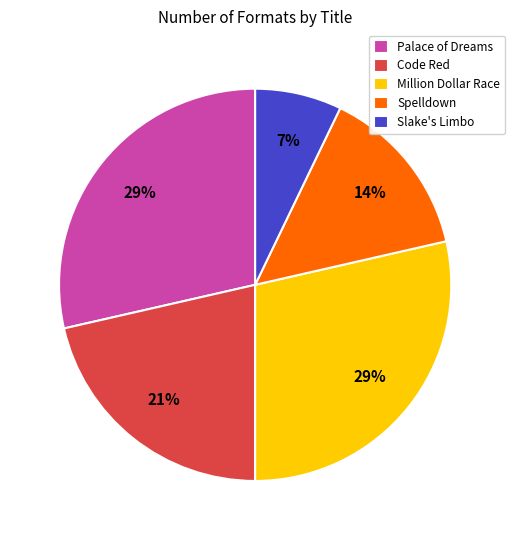

What percentage is the Palace of Dreams slice, to the nearest percent?

29%